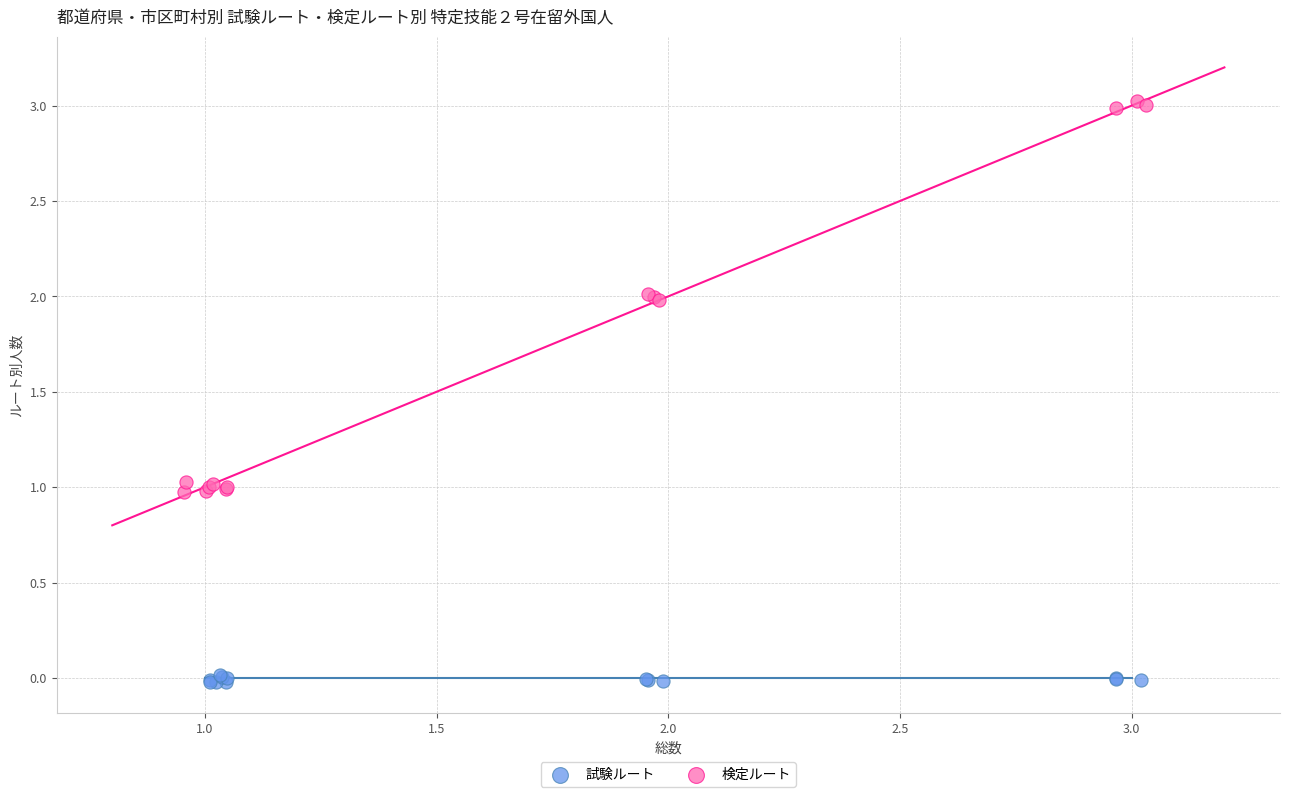

Which series has the largest Y range (max minus min)?

検定ルート